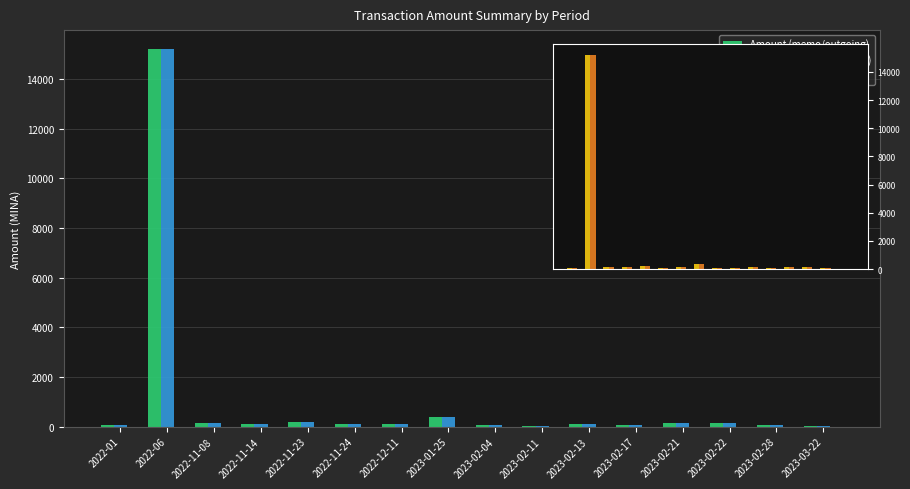

What is the highest value of the Amount (Paribu/incoming) series?

15220.2